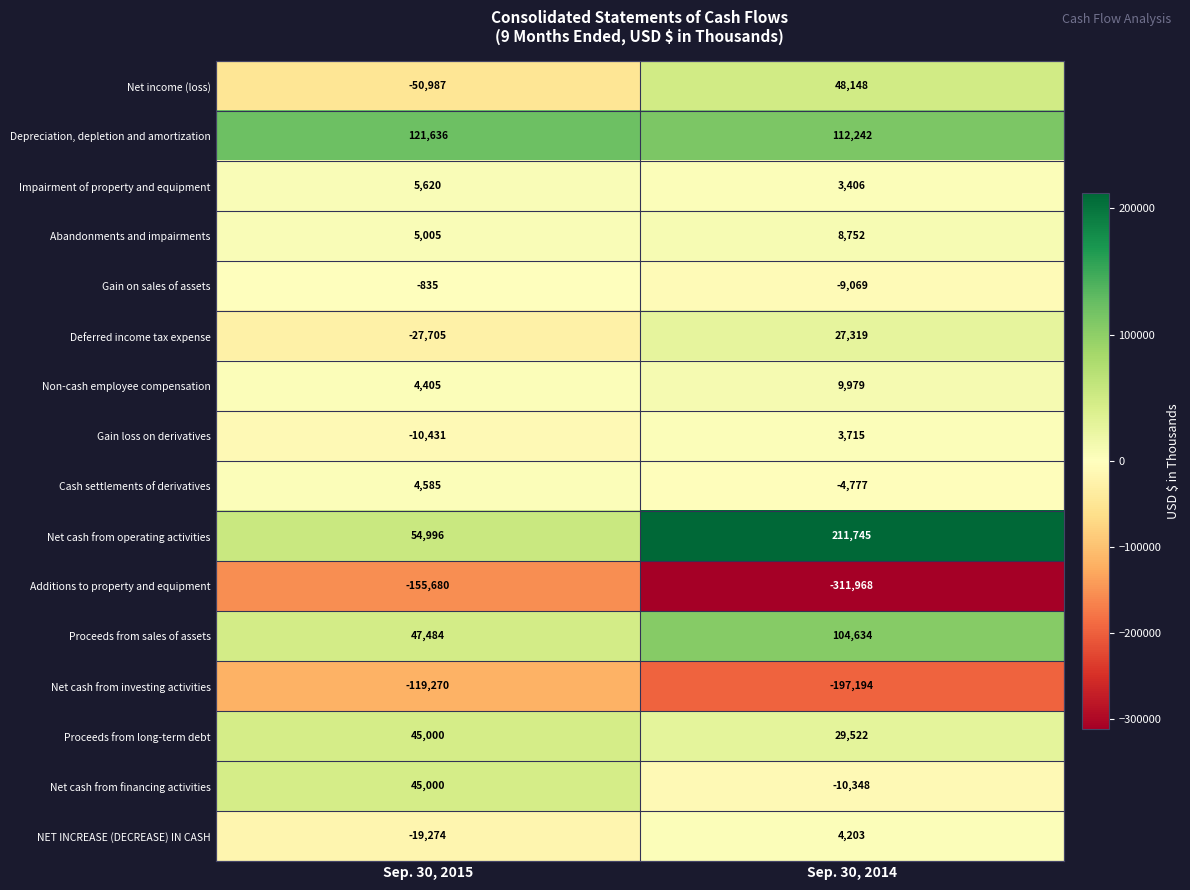

What is the difference between the maximum and minimum values in the Cash settlements of derivatives series?

9362